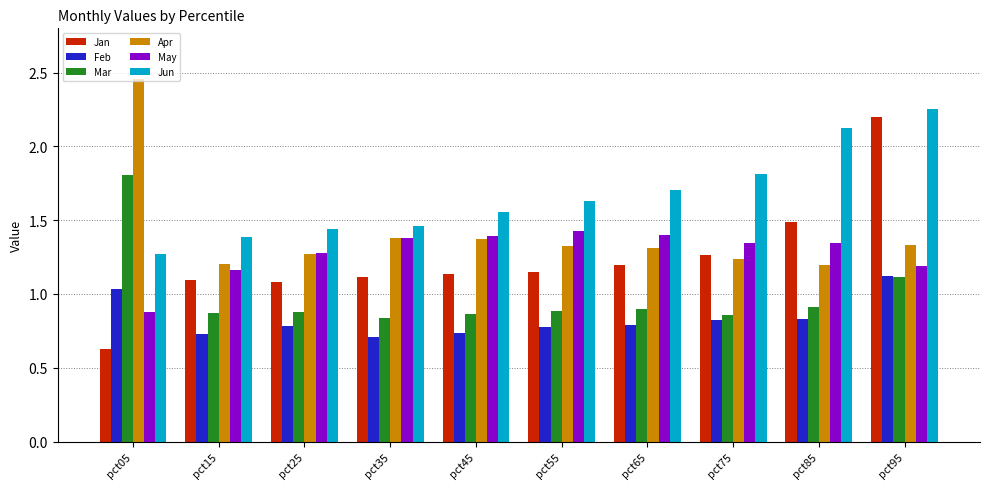

Where is May nearest to the value 1?

pct05